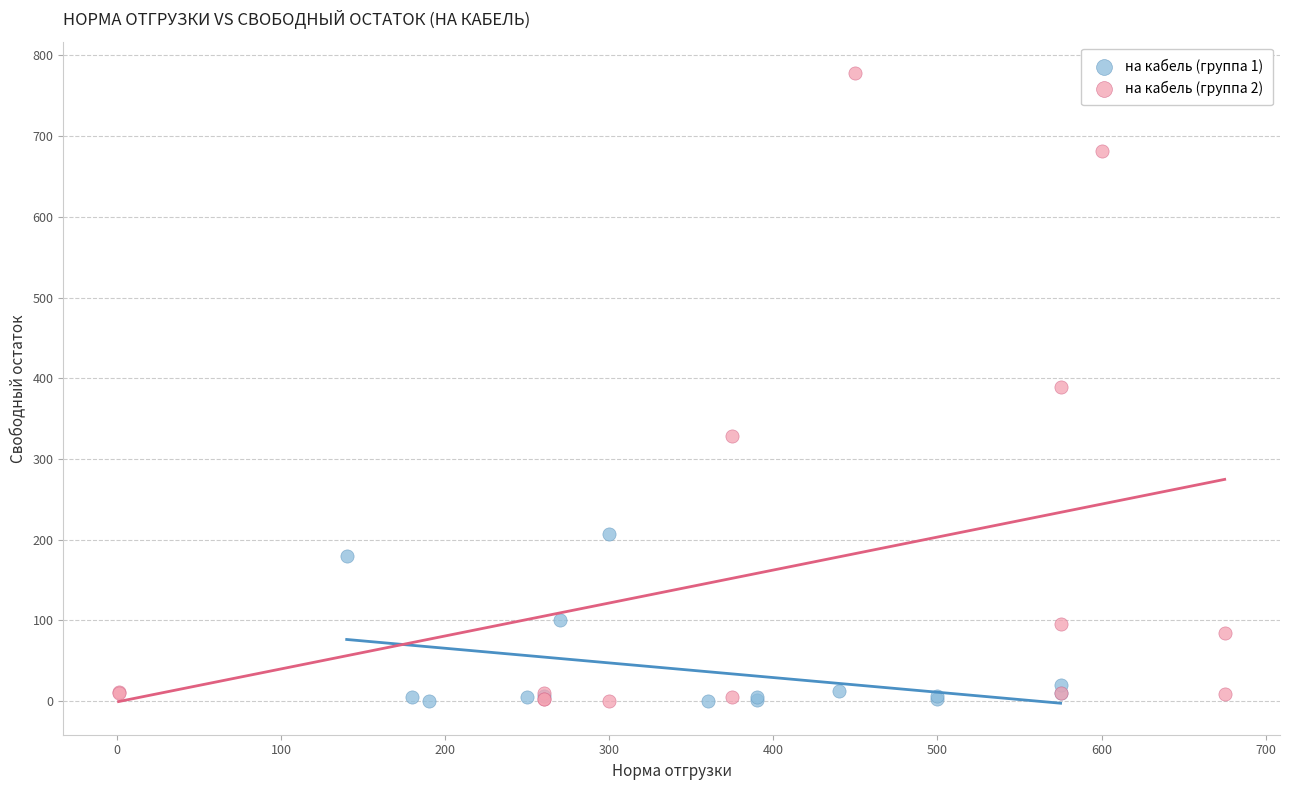

Which series reaches the maximum Y coordinate?

на кабель (группа 2)